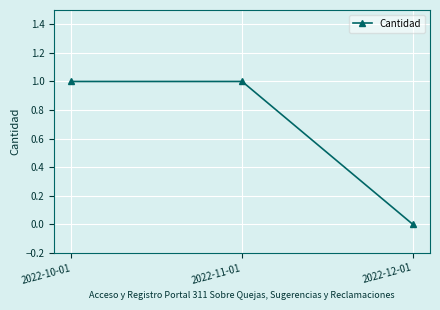

Read the value at 2022-10-01.

1